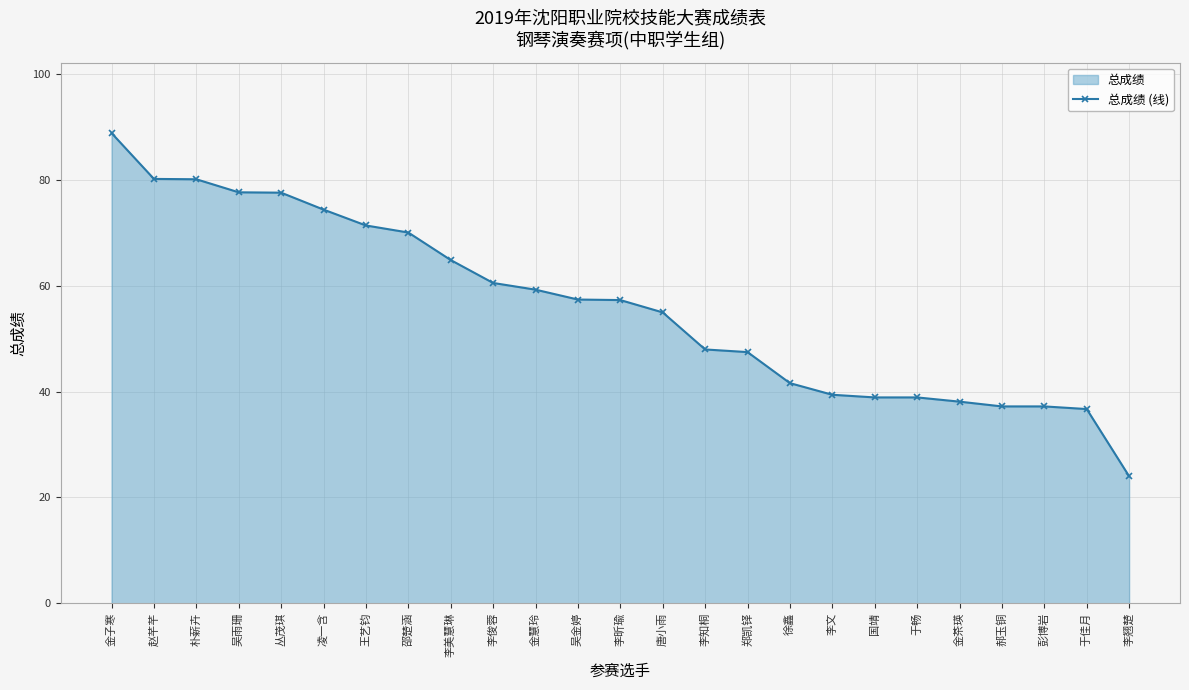

What is the label of the 21st point from the left?

金茶瑛